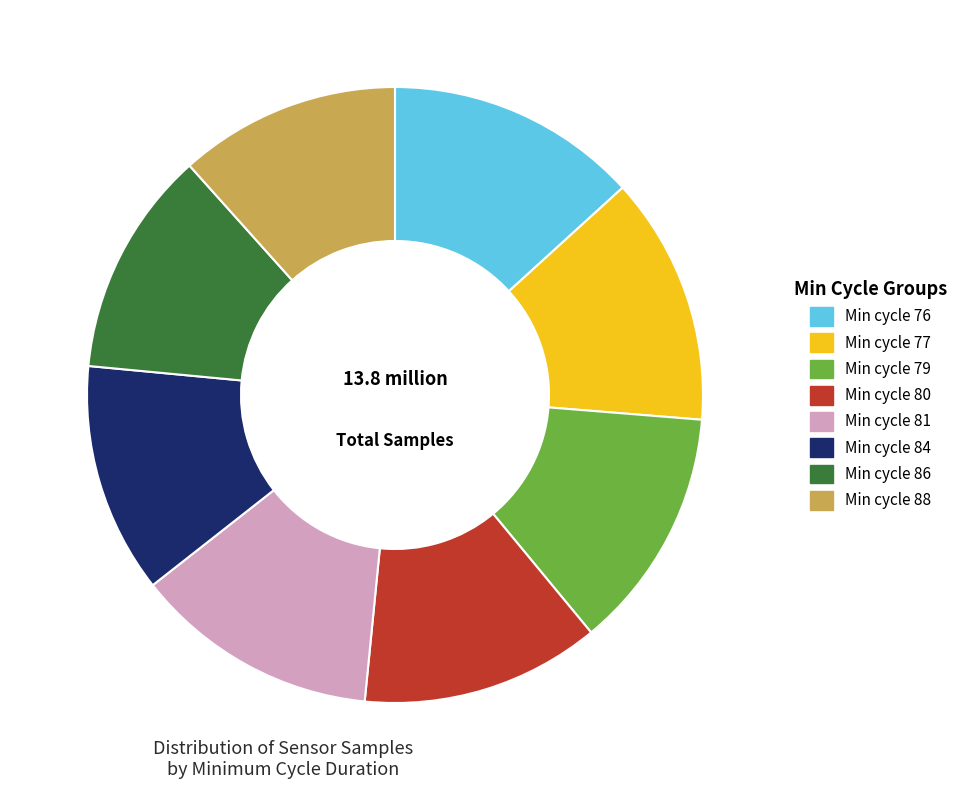

Is there any slice that represents more than half of the pie?

No